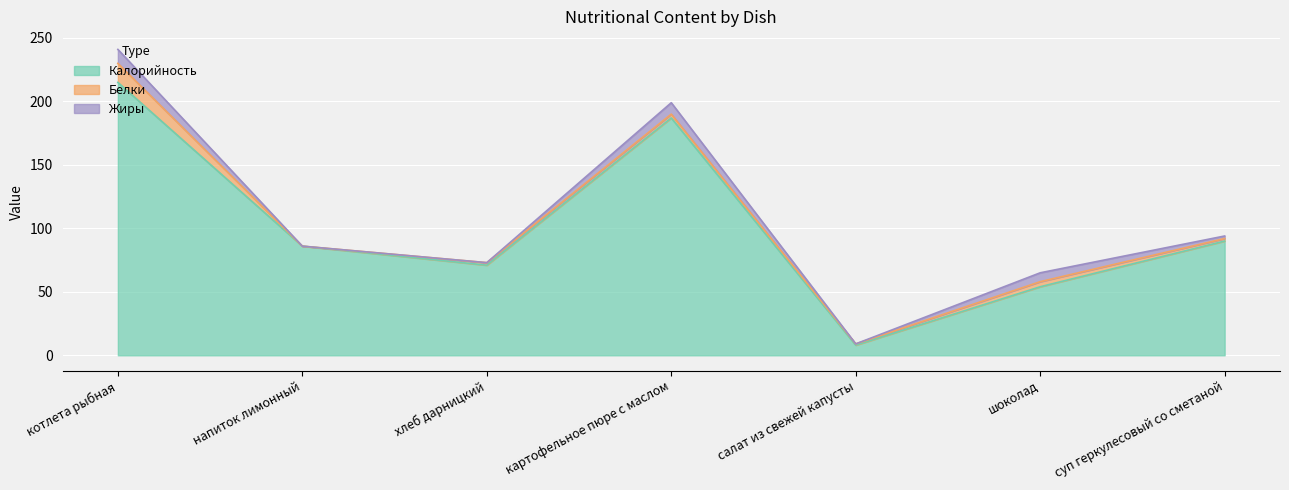

Reading right to left, what are all the values shown in this chart?

Калорийность: суп геркулесовый со сметаной=90	шоколад=54	салат из свежей капусты=8	картофельное пюре с маслом=187	хлеб дарницкий=71	напиток лимонный=86	котлета рыбная=215
Белки: суп геркулесовый со сметаной=2	шоколад=4	салат из свежей капусты=1	картофельное пюре с маслом=3	хлеб дарницкий=2	напиток лимонный=0	котлета рыбная=15
Жиры: суп геркулесовый со сметаной=2	шоколад=7	салат из свежей капусты=0	картофельное пюре с маслом=9	хлеб дарницкий=0	напиток лимонный=0	котлета рыбная=11